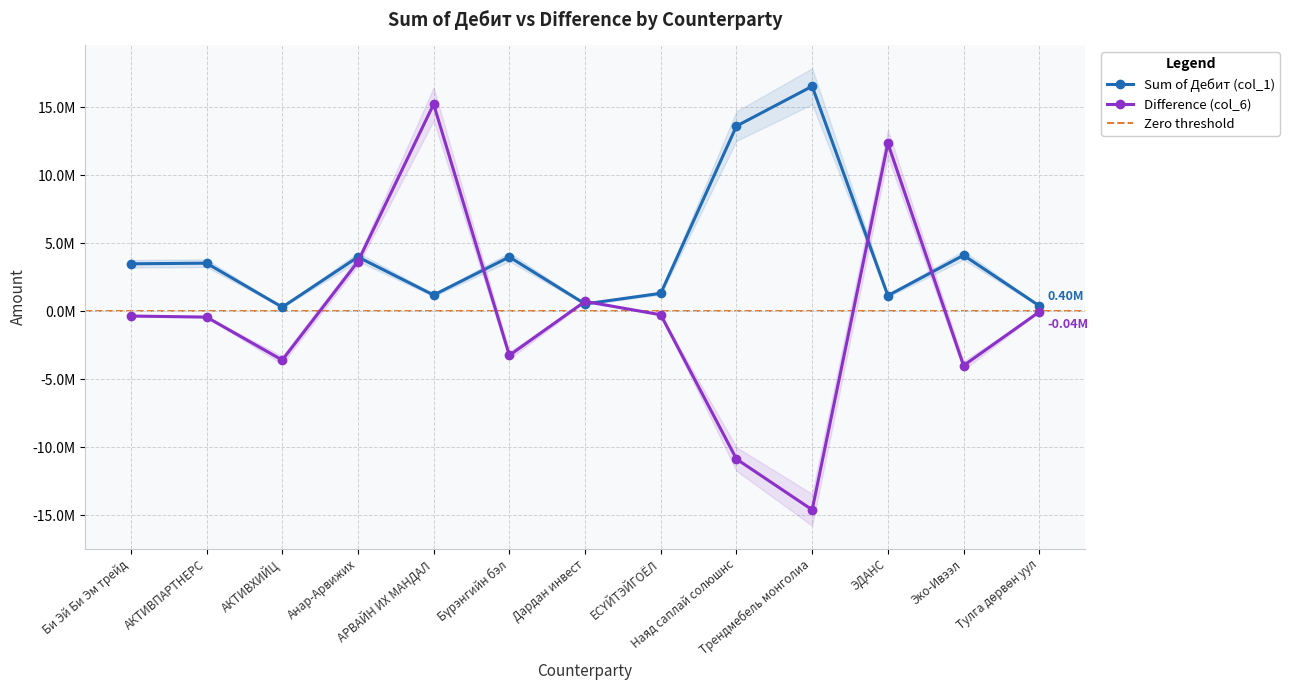

Which label corresponds to the smallest value in the chart?

Трендмебель монголиа